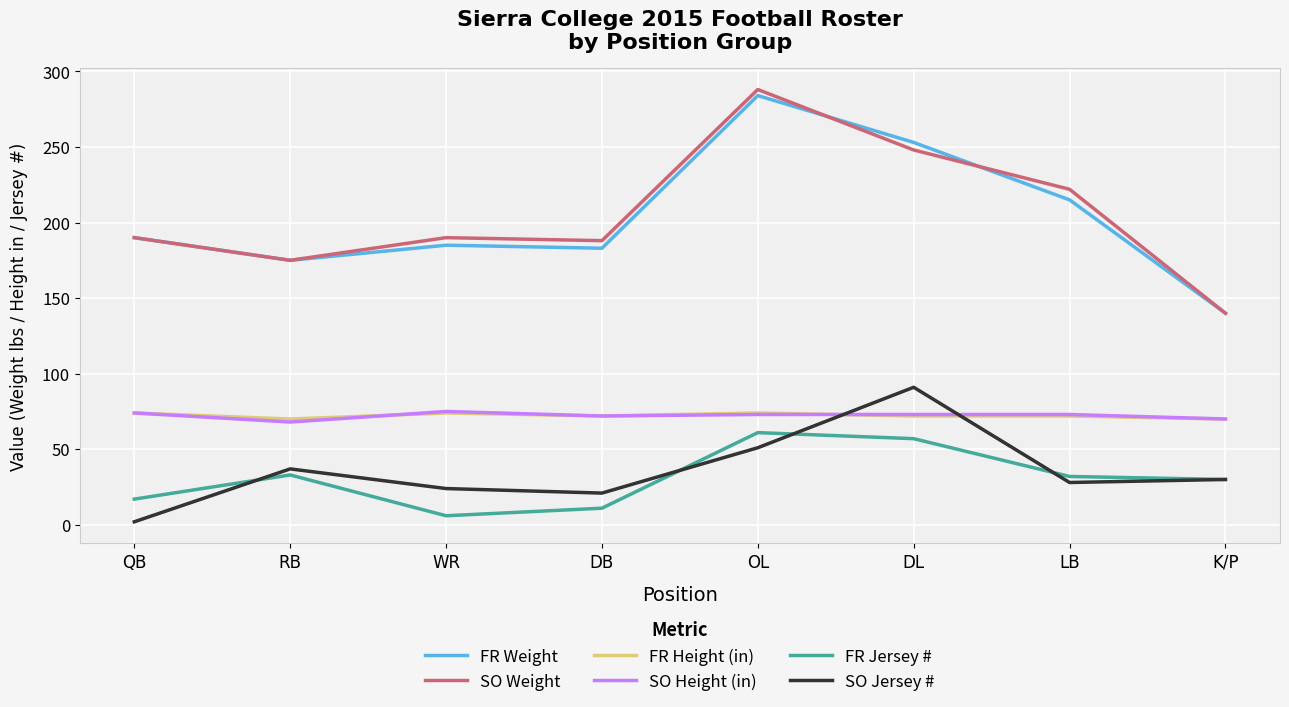

At which label does SO Jersey # reach its minimum?

QB